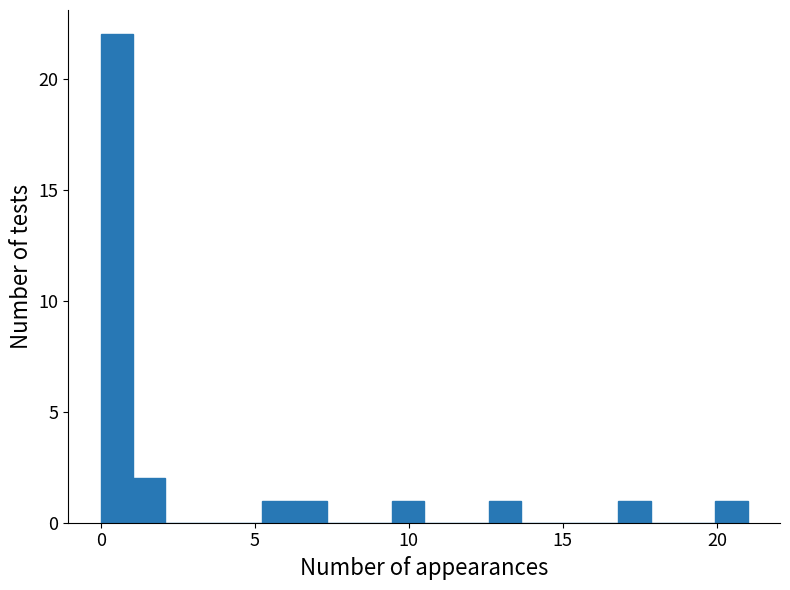

Around what value on the x-axis is the tallest bar? Give the approximate position of its centre, as read against the axis.

0.5